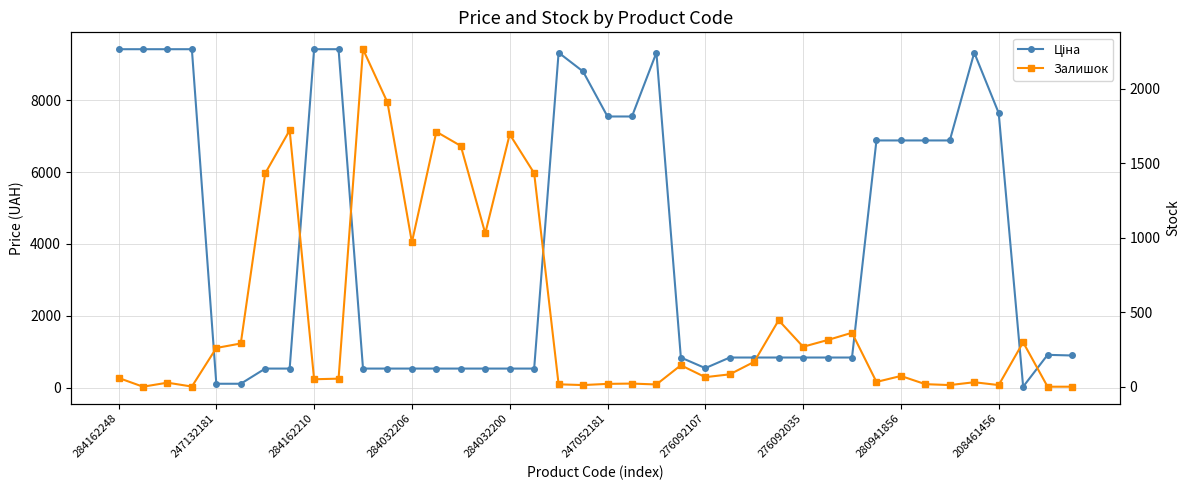

Which series has the largest range (max minus min)?

Ціна